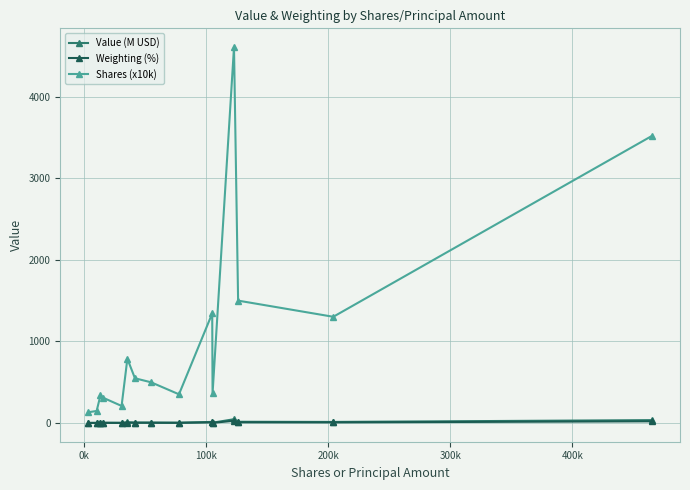

What is the value of the Shares (x10k) point at the 11th from the left?

363.8